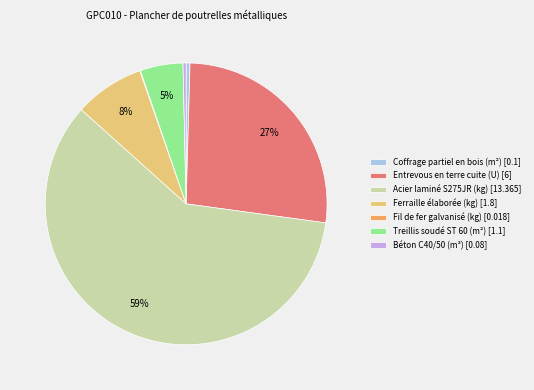

Combined, do Coffrage partiel en bois (m²) and Ferraille élaborée (kg) account for over 50%?

No